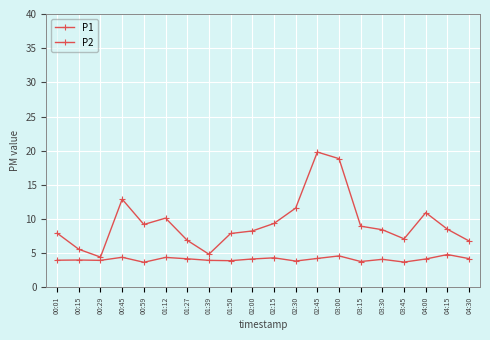

Is it true that P2 equals 1.1 at 03:45?

False